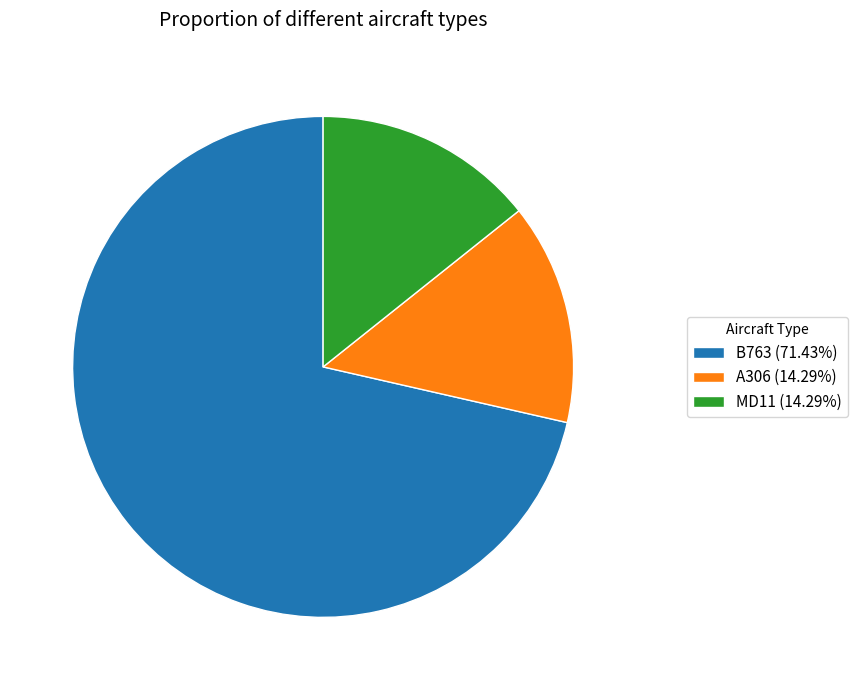

What is the ratio of the value at A306 (14.29%) to the value at MD11 (14.29%)?

1.0